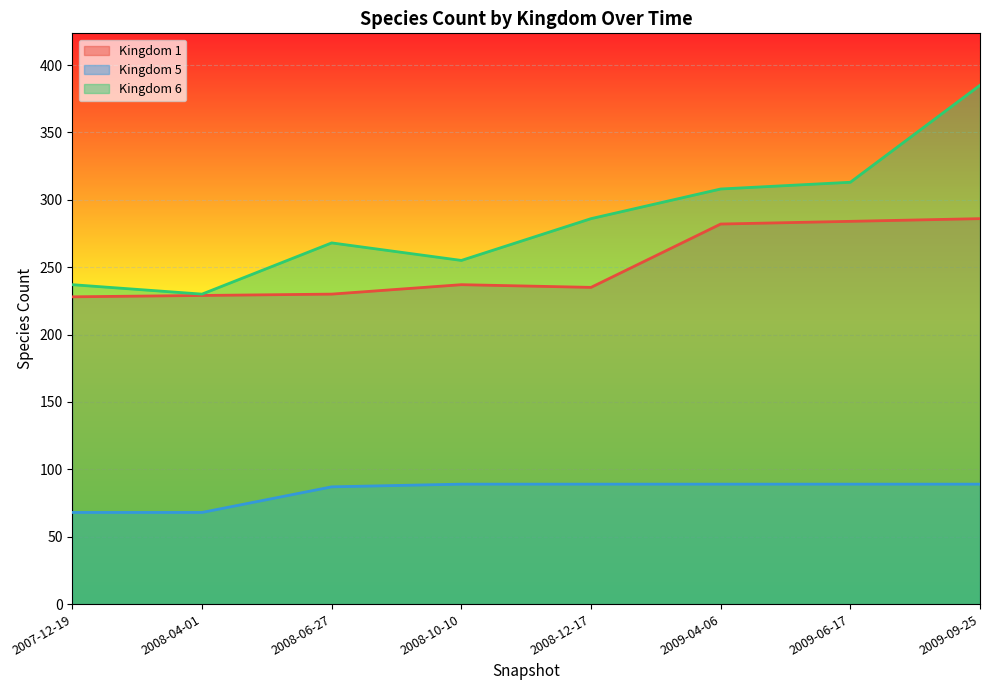

Is it true that Kingdom 5 equals 141 at 2008-12-17?

False